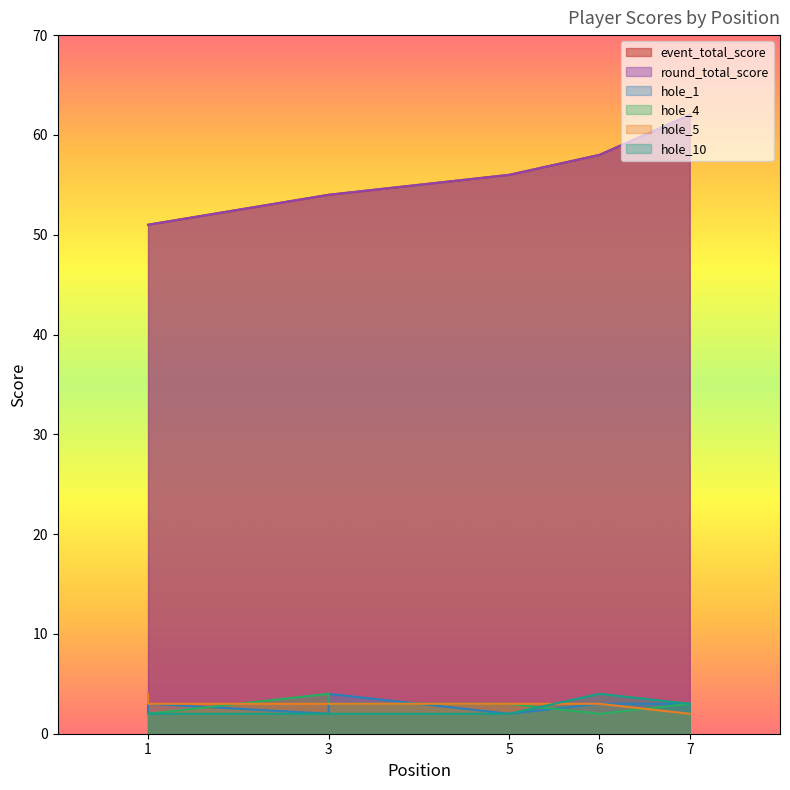

Between 1 and 3, which series saw the biggest shift?

event_total_score